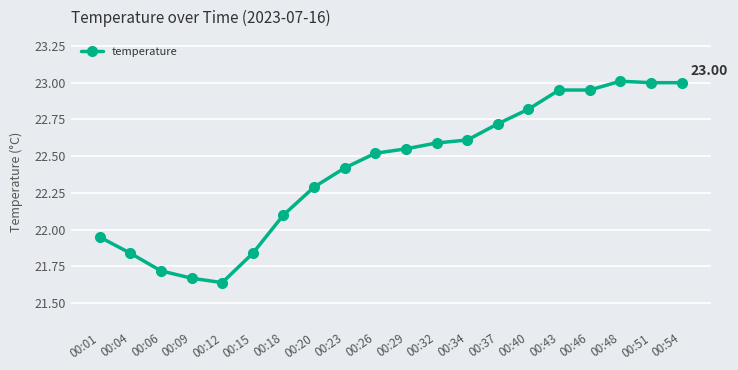

What is the sum of all values?

448.2